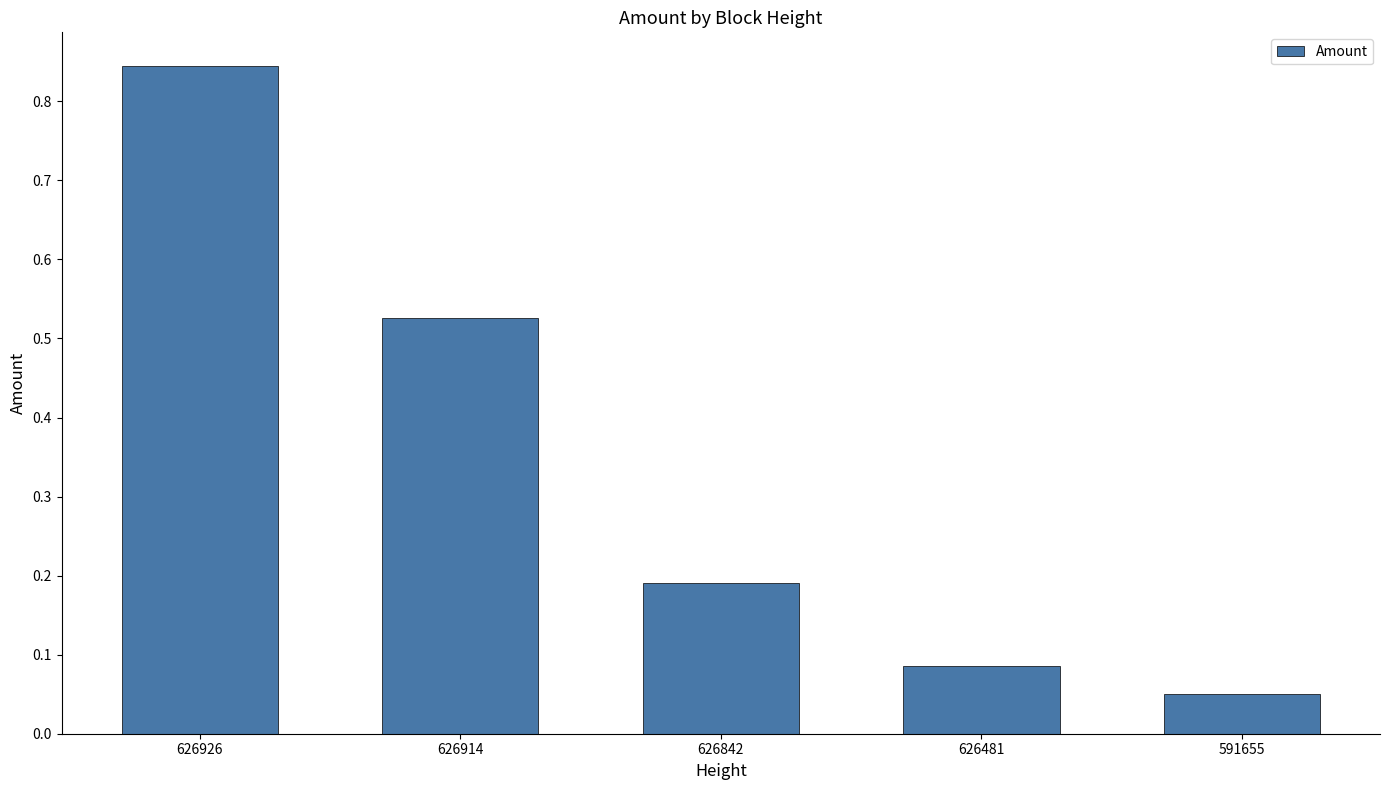

Are the bars horizontal?

No